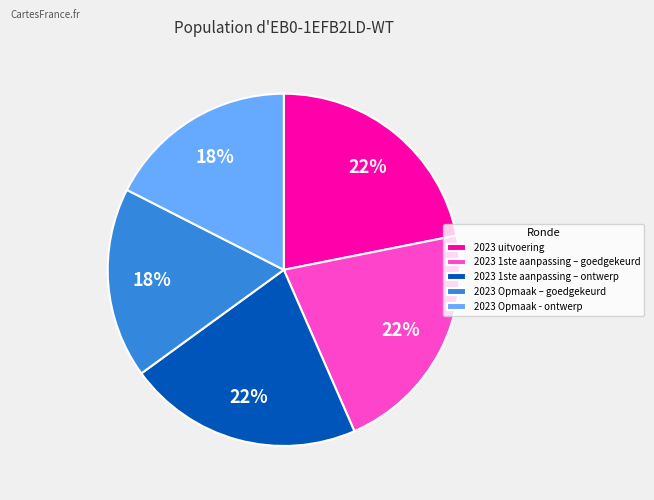

To the nearest percent, what portion does 2023 uitvoering represent?

22%